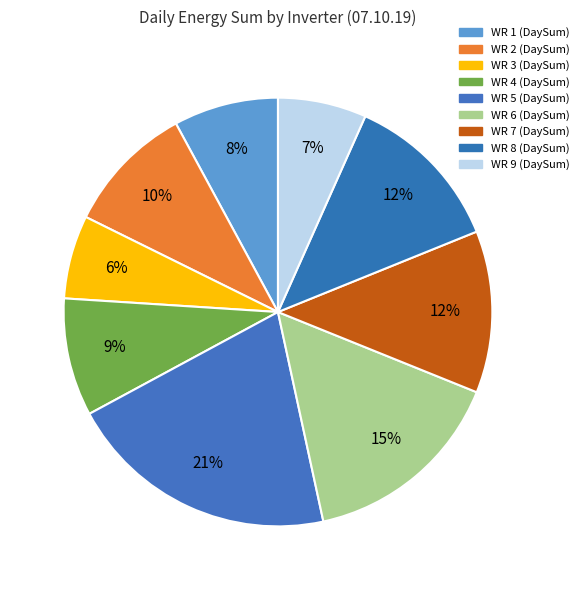

How many slices are in this pie chart?

9